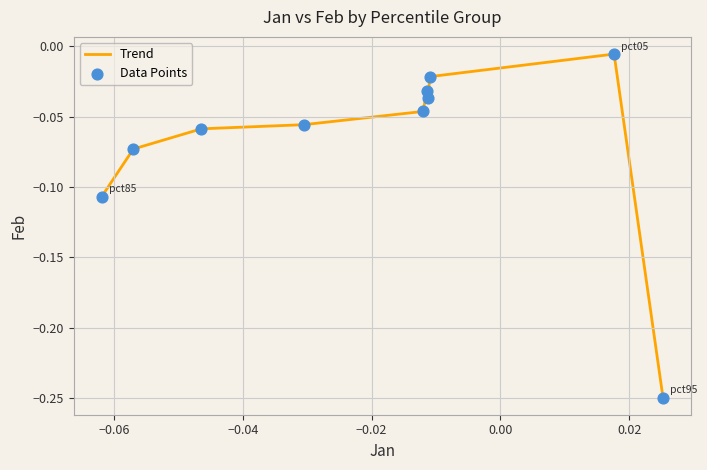

How many lines are shown in the chart?

1